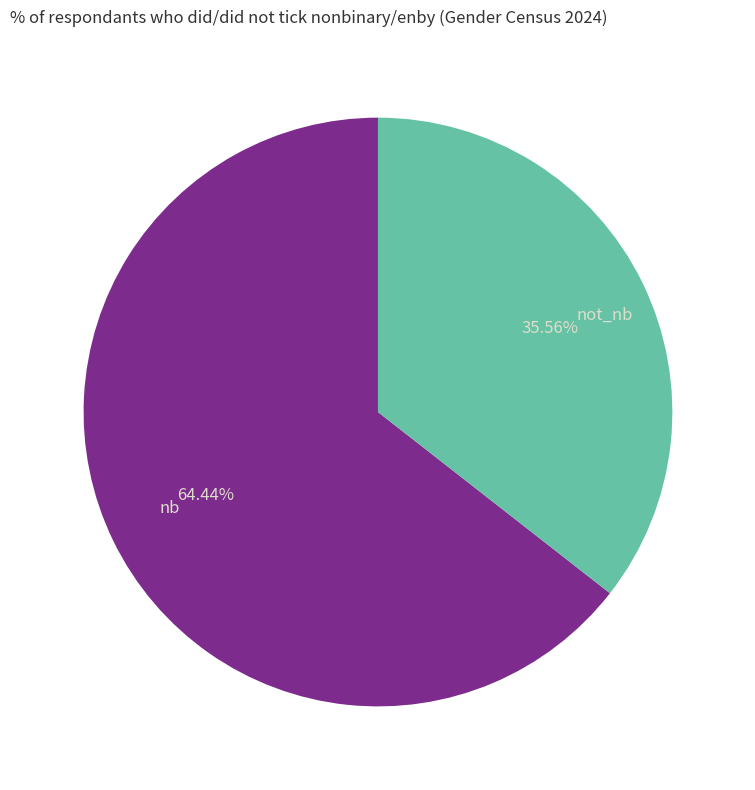

Combined, do not_nb and nb account for over 50%?

Yes